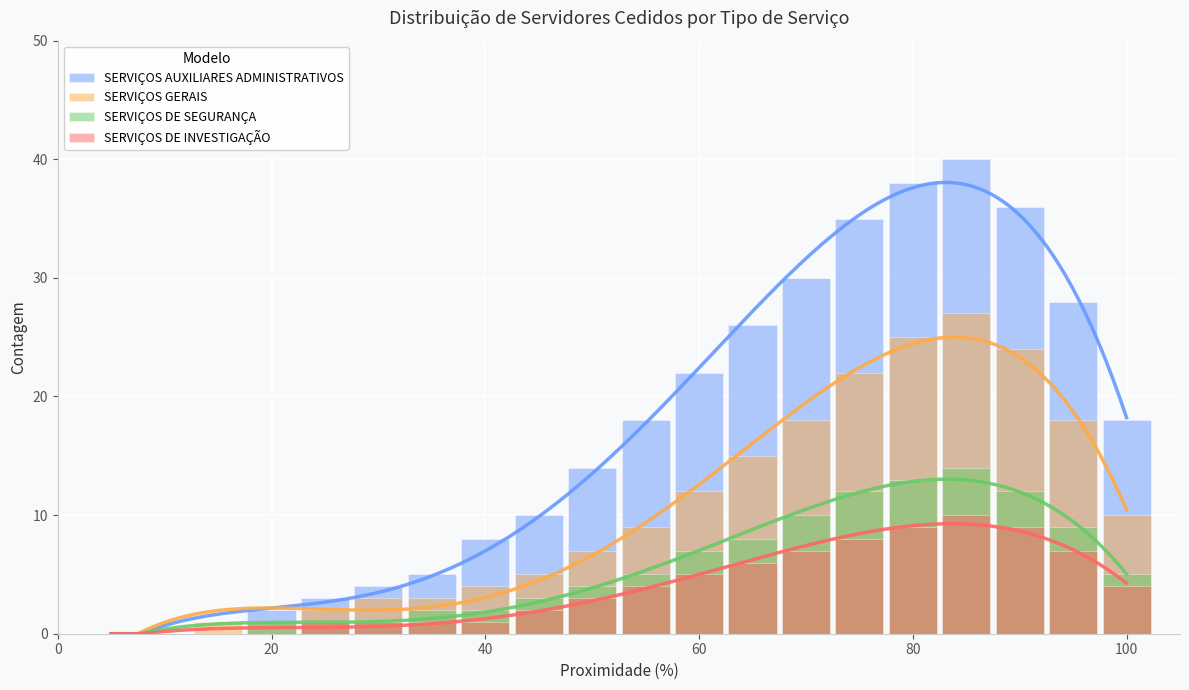

Rank the series at 60 from lowest to highest value.

SERVIÇOS DE INVESTIGAÇÃO, SERVIÇOS DE SEGURANÇA, SERVIÇOS GERAIS, SERVIÇOS AUXILIARES ADMINISTRATIVOS